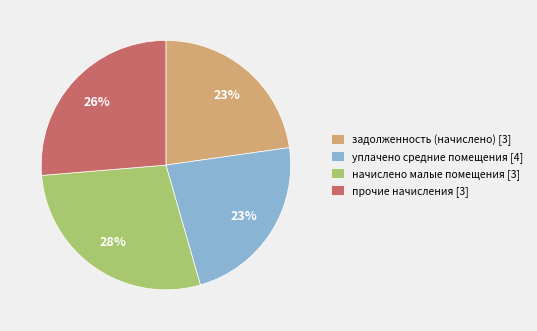

Between задолженность (начислено) [3] and начислено малые помещения [3], which is larger?

начислено малые помещения [3]